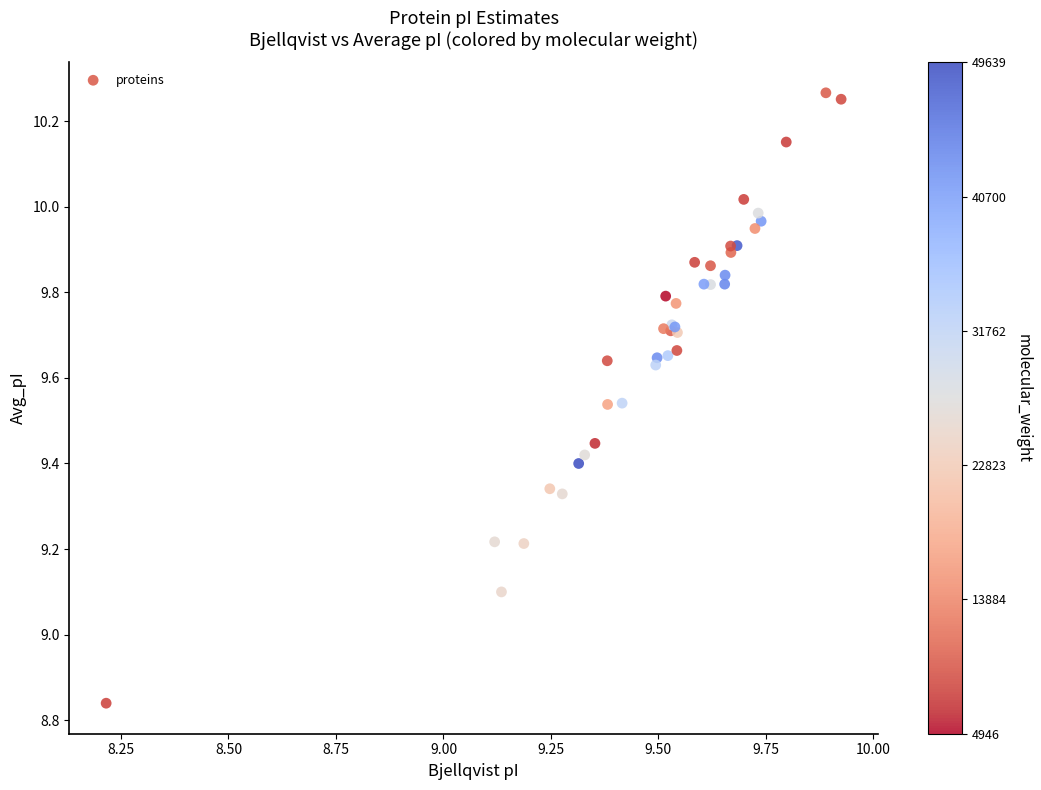

What Y value in the scatter plot is closest to 9?

9.1